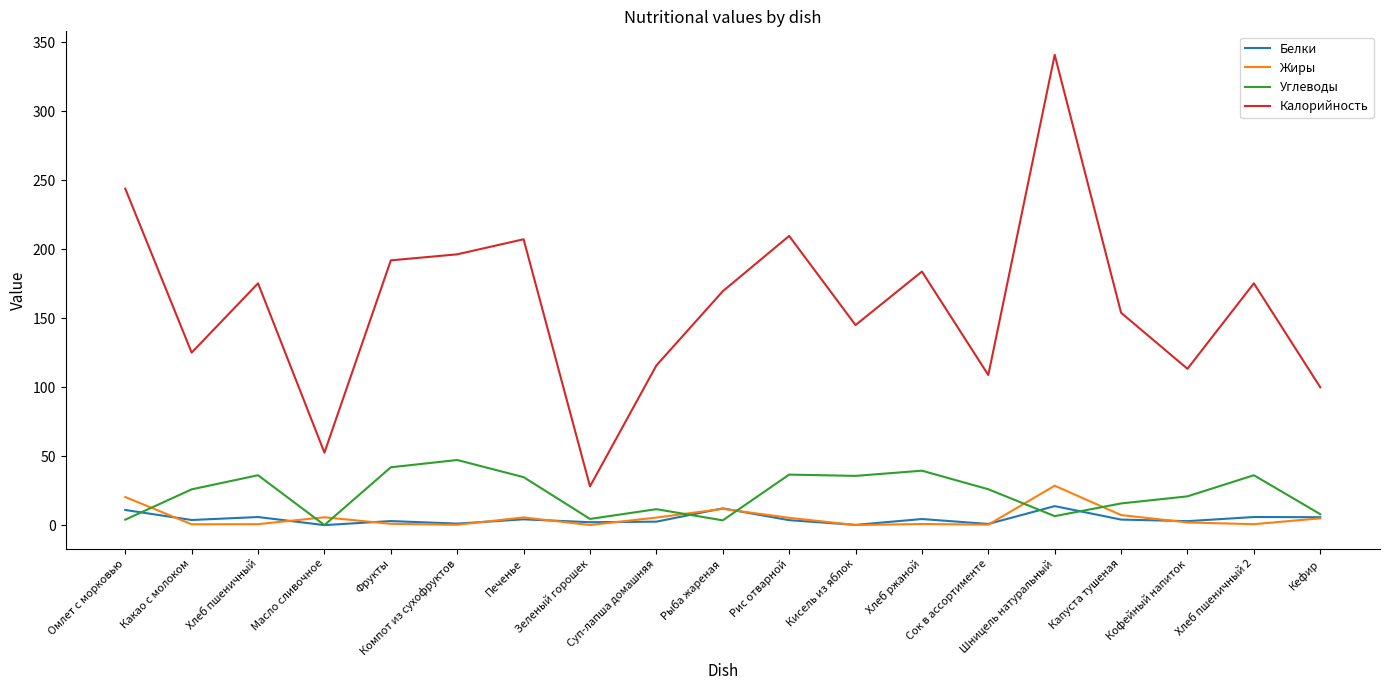

What is the greatest value displayed?

341.0